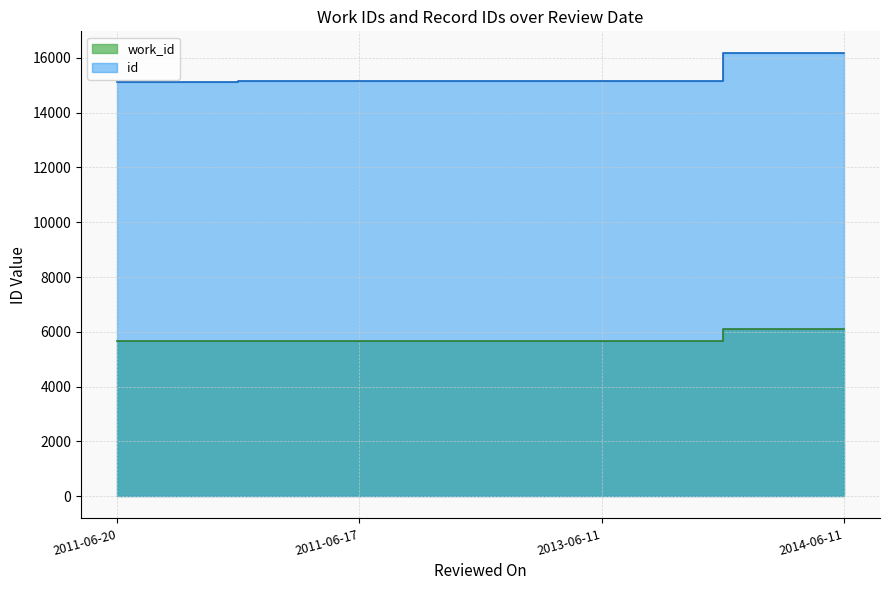

True or false: id and work_id cross at least once.

False